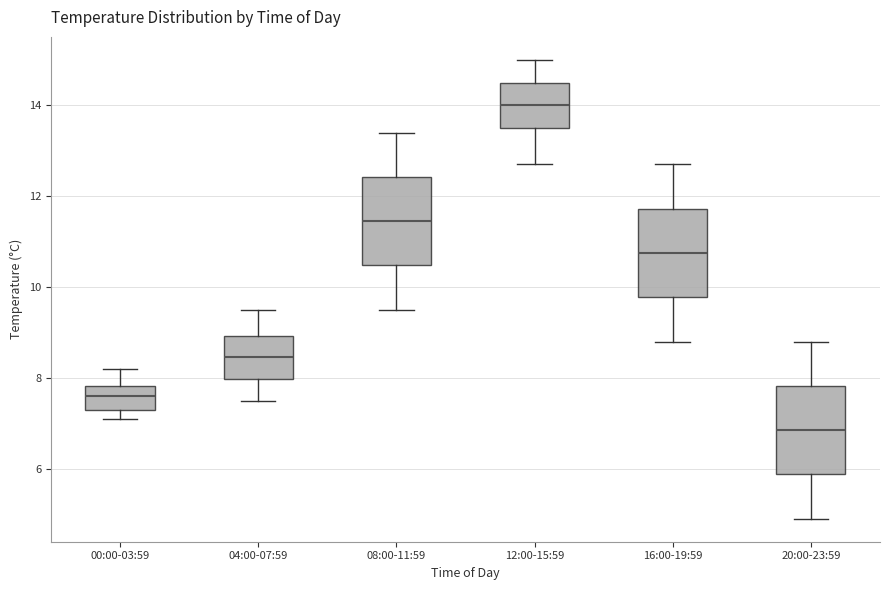

Reading left to right, transcribe this box plot: for each box, give where its median line is, the range the box spans, and where its two whiskers end, as read against the y-axis. The values are not printed on the chart, so give them approximately, as read against the axis.

00:00-03:59: median 7.6, box 7.4 to 7.8, whiskers 7.2 to 8.2
04:00-07:59: median 8.4, box 8.0 to 9.0, whiskers 7.6 to 9.6
08:00-11:59: median 11.4, box 10.4 to 12.4, whiskers 9.6 to 13.4
12:00-15:59: median 14.0, box 13.6 to 14.6, whiskers 12.8 to 15.0
16:00-19:59: median 10.8, box 9.8 to 11.8, whiskers 8.8 to 12.8
20:00-23:59: median 6.8, box 5.8 to 7.8, whiskers 5.0 to 8.8